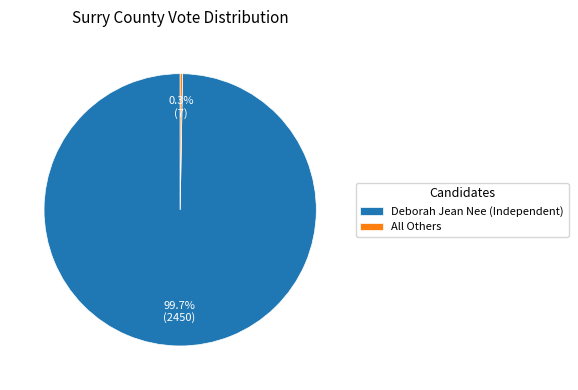

How many slices are in this pie chart?

2